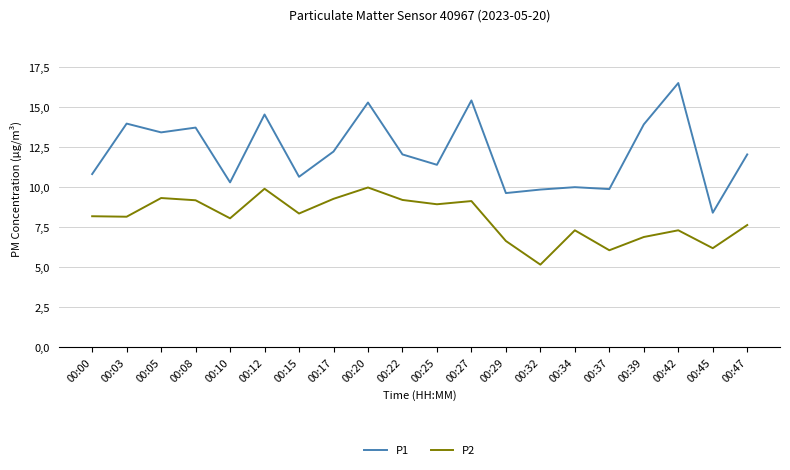

At 00:34, list the series in order from largest to smallest.

P1, P2